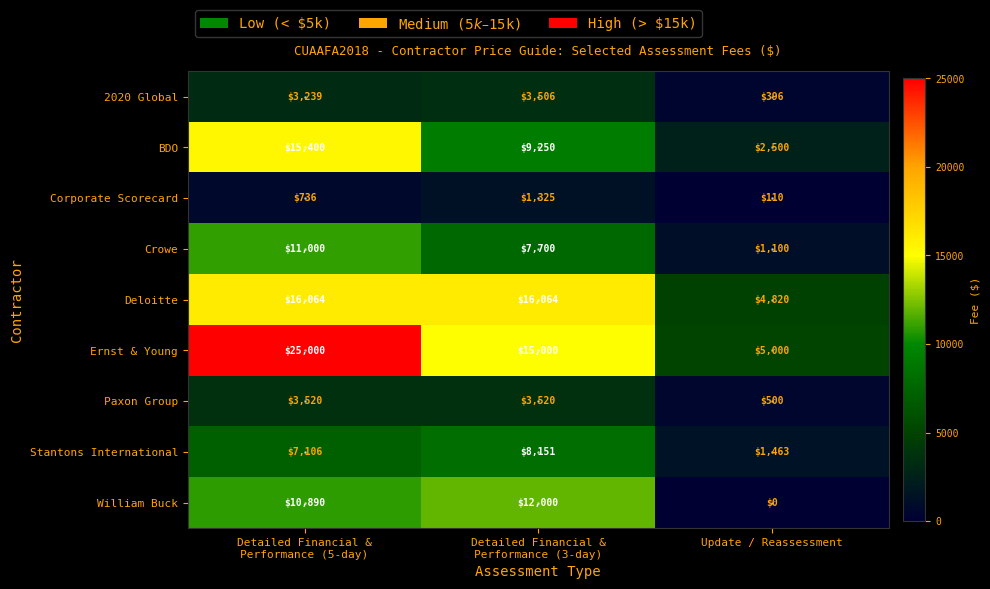

The value of Stantons International at Update / Reassessment is 2616. True or false?

False